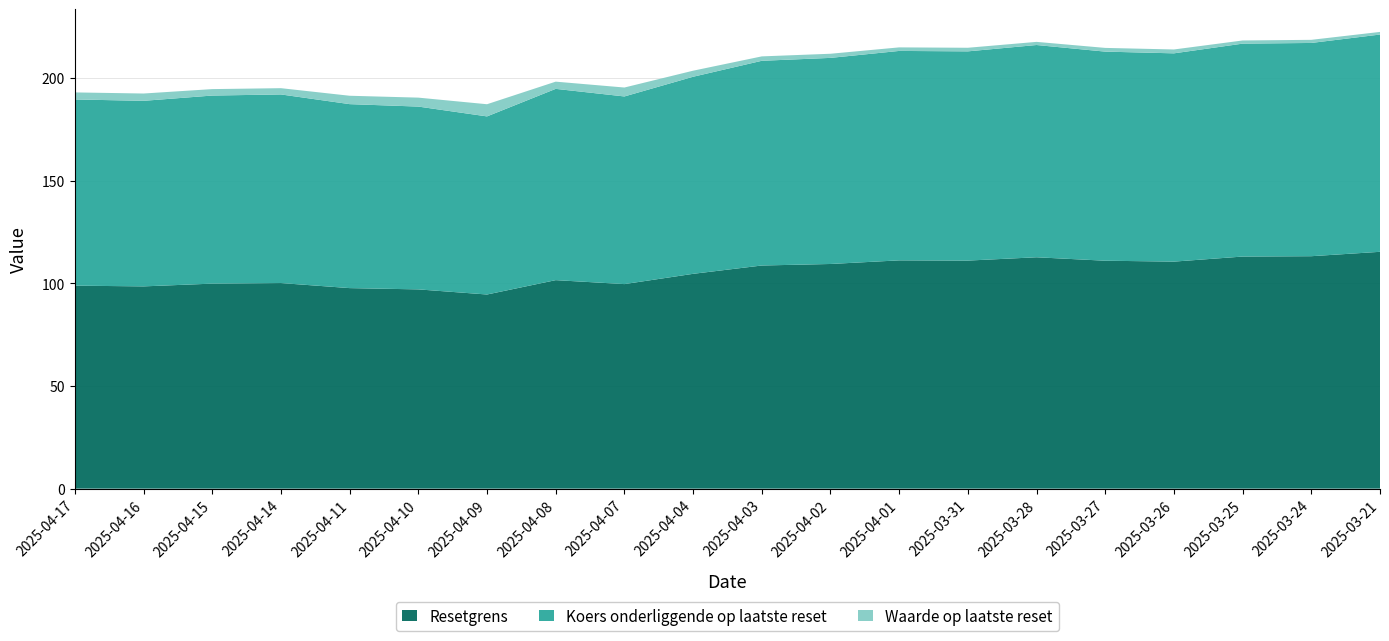

Reading right to left, what are all the values shown in this chart?

Resetgrens: 2025-03-21=115.4	2025-03-24=113.2	2025-03-25=113.1	2025-03-26=110.6	2025-03-27=111.0	2025-03-28=112.7	2025-03-31=111.1	2025-04-01=111.2	2025-04-02=109.4	2025-04-03=108.7	2025-04-04=104.6	2025-04-07=99.6	2025-04-08=101.6	2025-04-09=94.6	2025-04-10=97.1	2025-04-11=97.7	2025-04-14=100.1	2025-04-15=99.9	2025-04-16=98.5	2025-04-17=98.9
Koers onderliggende op laatste reset: 2025-03-21=105.8	2025-03-24=103.9	2025-03-25=103.7	2025-03-26=101.5	2025-03-27=101.9	2025-03-28=103.4	2025-03-31=101.9	2025-04-01=102.0	2025-04-02=100.4	2025-04-03=99.7	2025-04-04=96.0	2025-04-07=91.4	2025-04-08=93.2	2025-04-09=86.8	2025-04-10=89.0	2025-04-11=89.6	2025-04-14=91.9	2025-04-15=91.6	2025-04-16=90.4	2025-04-17=90.7
Waarde op laatste reset: 2025-03-21=1.3	2025-03-24=1.5	2025-03-25=1.5	2025-03-26=1.9	2025-03-27=1.8	2025-03-28=1.5	2025-03-31=1.8	2025-04-01=1.7	2025-04-02=2.0	2025-04-03=2.1	2025-04-04=3.0	2025-04-07=4.3	2025-04-08=3.5	2025-04-09=5.9	2025-04-10=4.4	2025-04-11=4.1	2025-04-14=3.0	2025-04-15=3.1	2025-04-16=3.6	2025-04-17=3.4